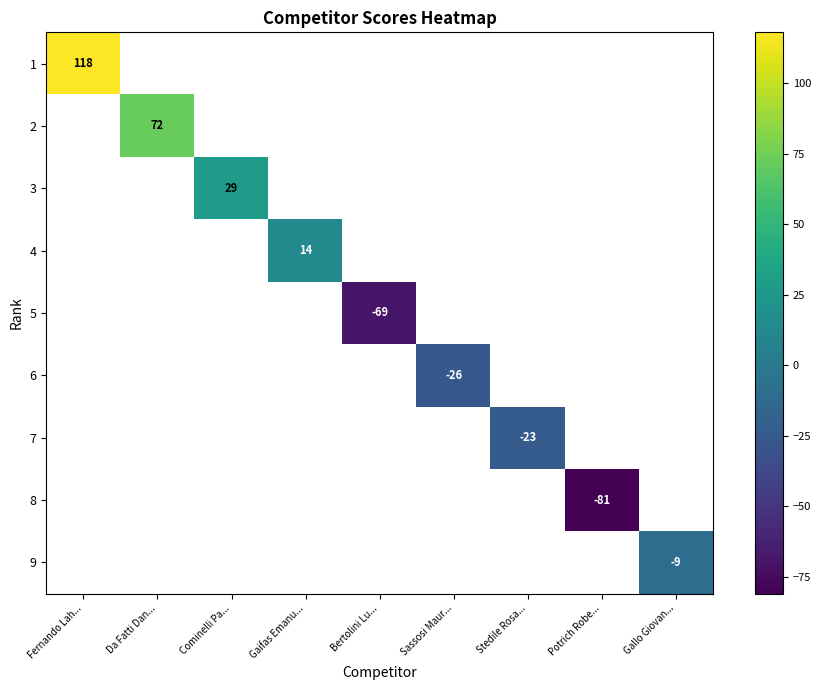

Count the number of data series in this chart.

9